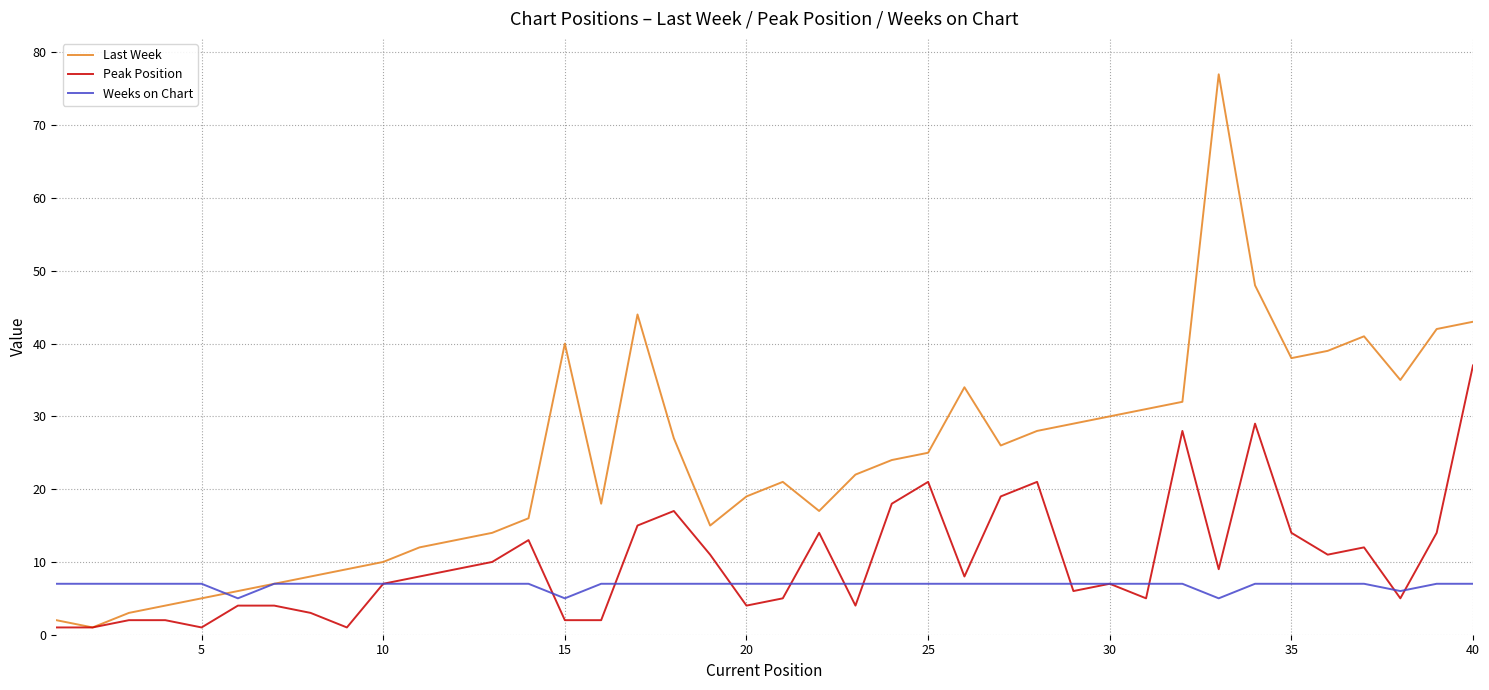

What is the highest value of the Peak Position series?

37